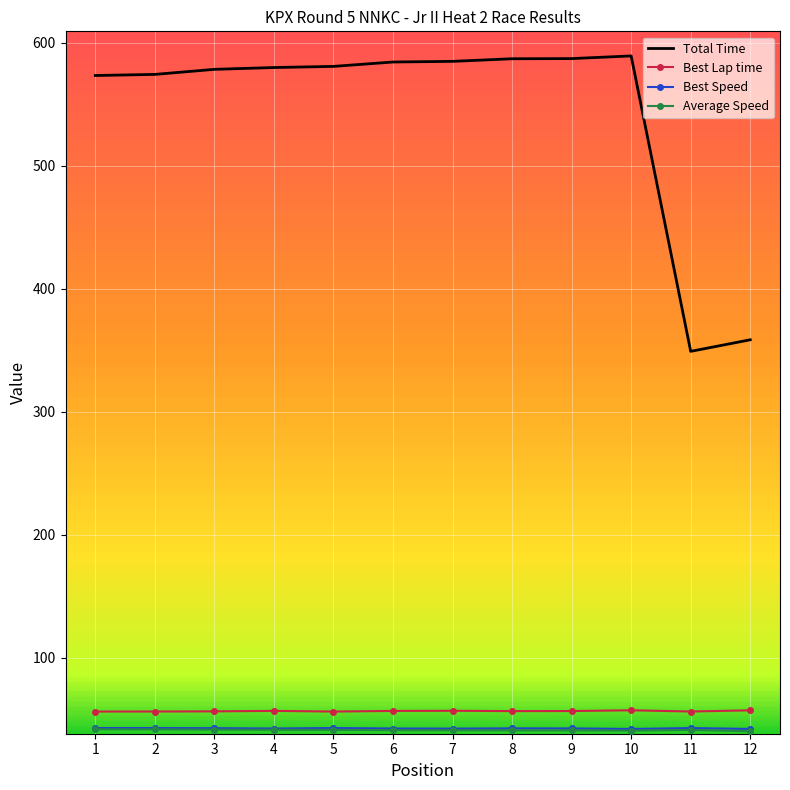

What is the maximum value for Best Lap time?

57.1